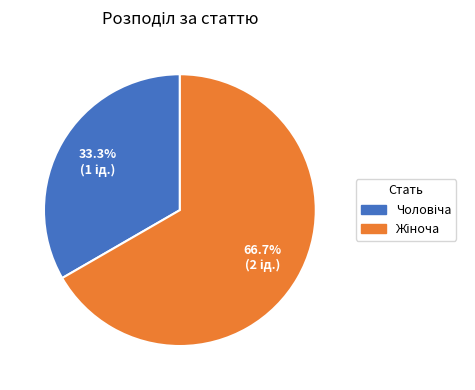

Does any single category account for the majority?

Yes